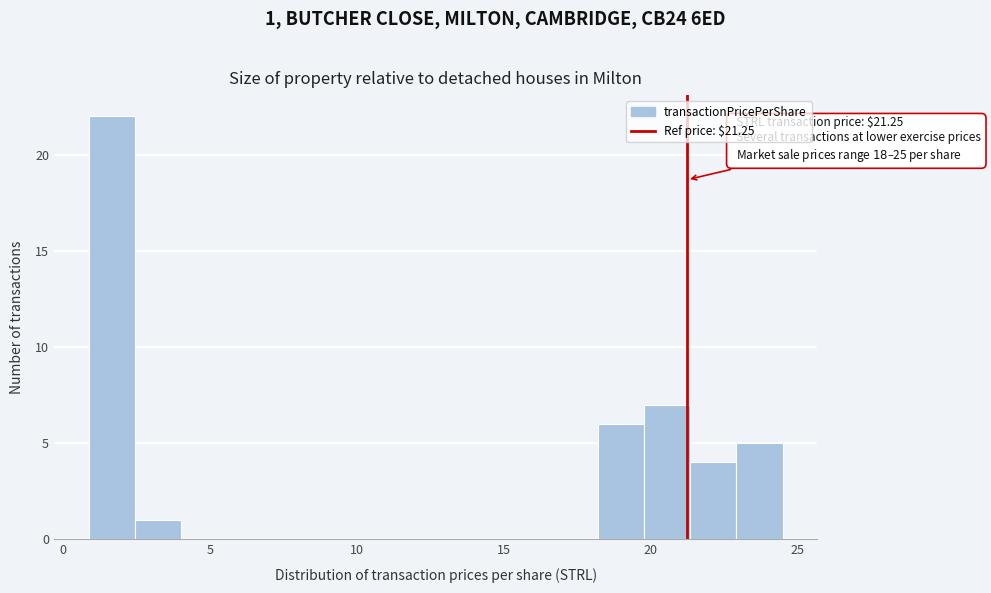

Read against the x-axis, roughly where is the centre of the tallest bar?

1.5